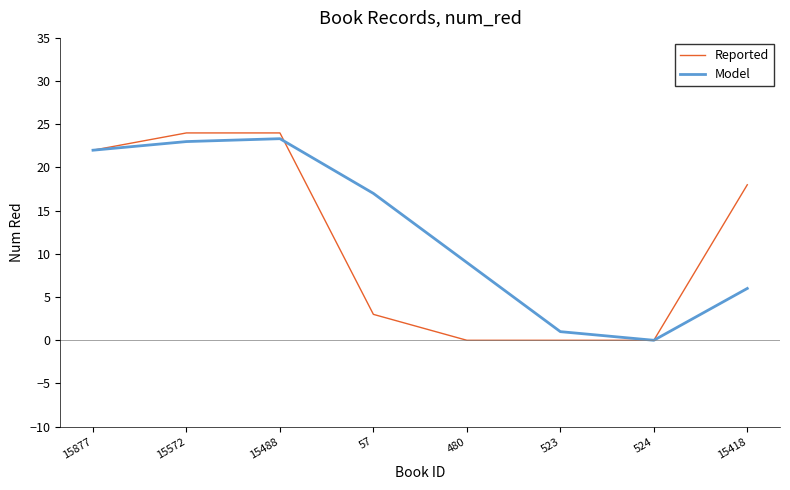

Reading left to right, list all the values displayed in this chart.

Reported: 22.0	24.0	24.0	3.0	0.0	0.0	0.0	18.0
Model: 22.0	23.0	23.3	17.0	9.0	1.0	0.0	6.0